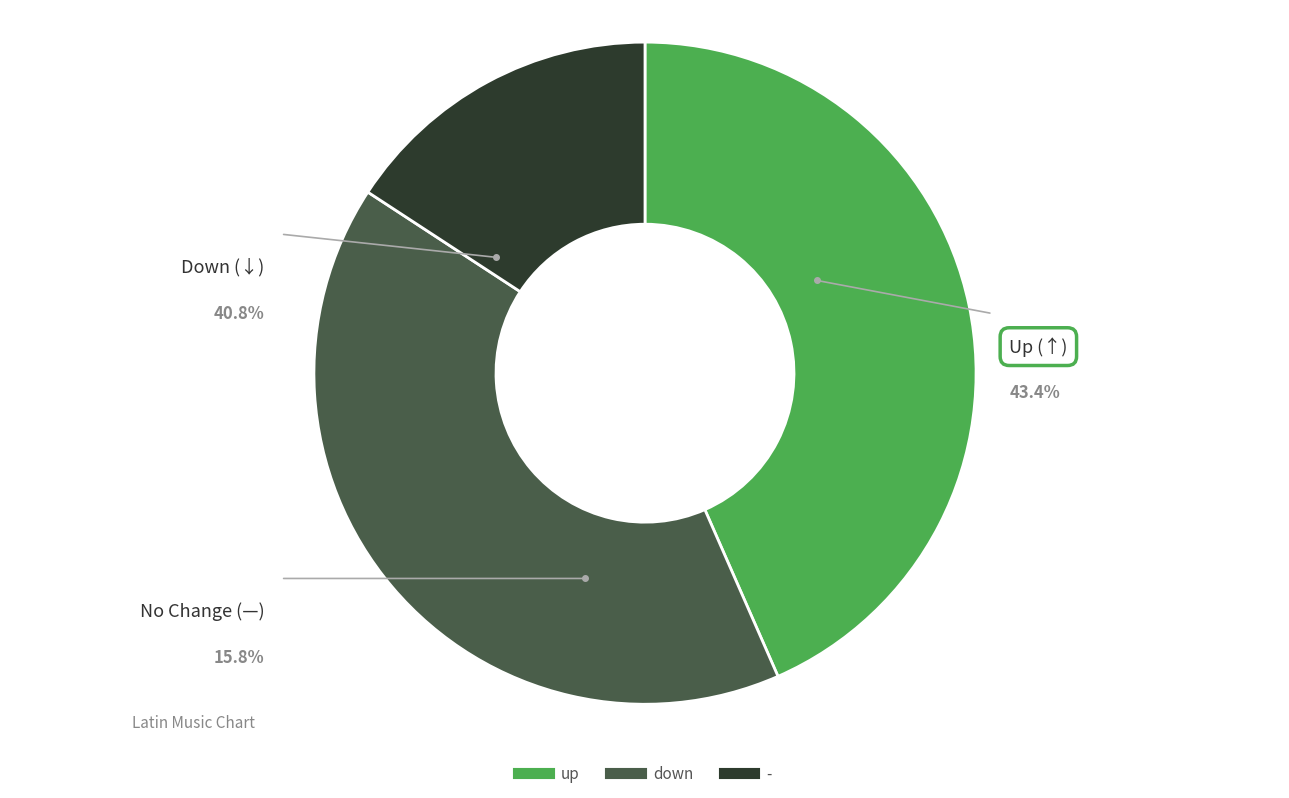

The - slice represents 16% of the pie. True or false?

True